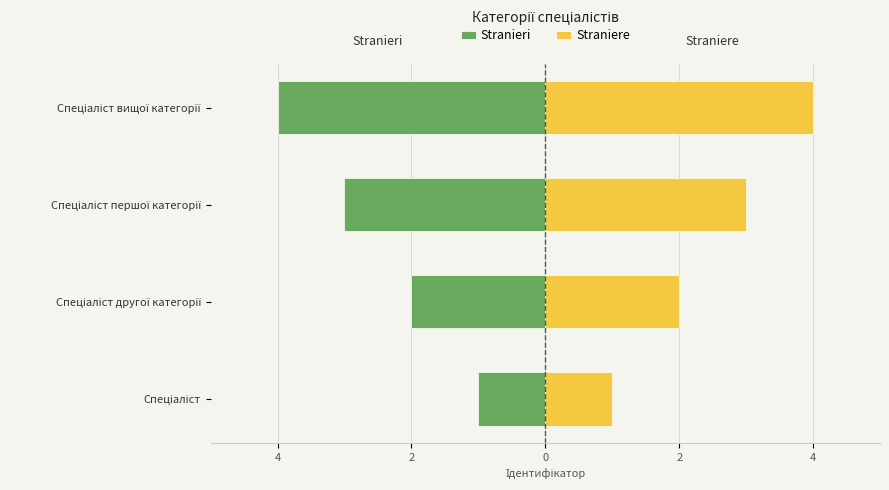

Reading right to left, extract all data points from this chart.

Stranieri: -4	-3	-2	-1
Straniere: 4	3	2	1